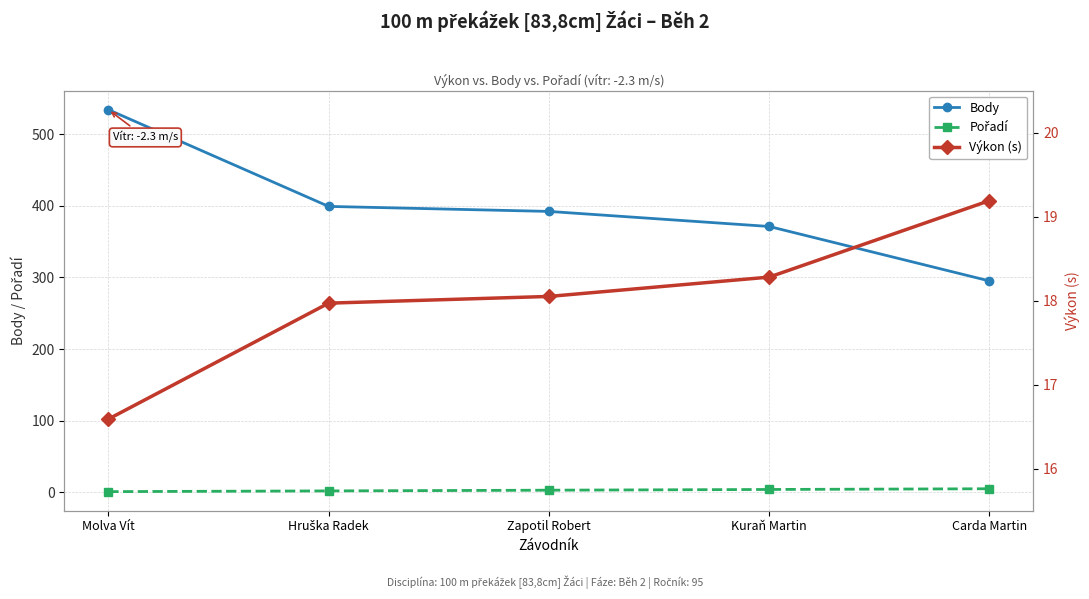

What is the difference between the second highest and minimum values in the Výkon (s) series?

1.7